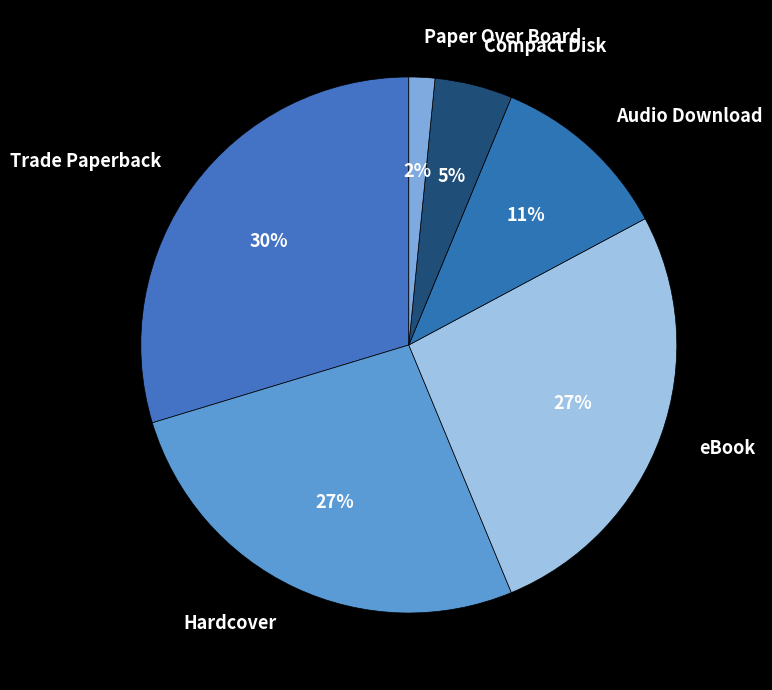

To the nearest percent, what is the difference between the Trade Paperback and Hardcover slice percentages?

3%